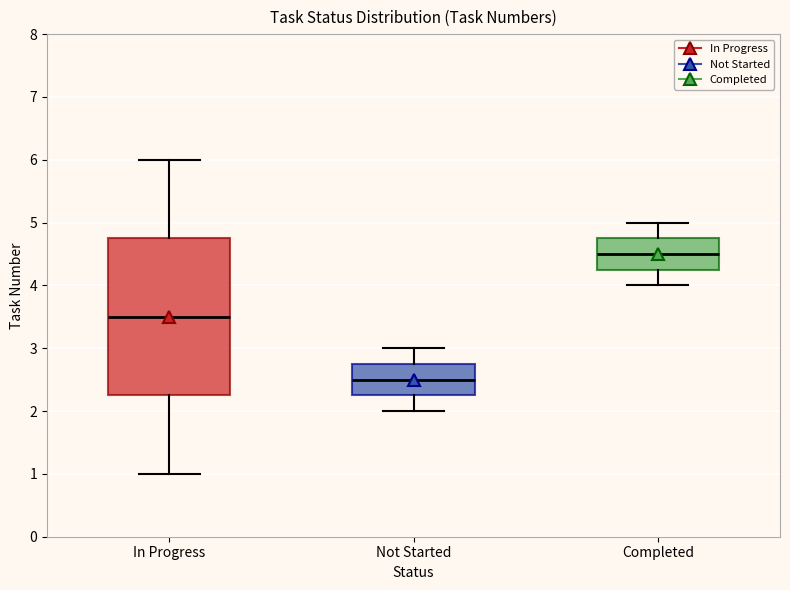

Reading left to right, transcribe this box plot: for each box, give where its median line is, the range the box spans, and where its two whiskers end, as read against the y-axis. The values are not printed on the chart, so give them approximately, as read against the axis.

In Progress: median 3.5, box 2.3 to 4.8, whiskers 1.0 to 6.0
Not Started: median 2.5, box 2.3 to 2.8, whiskers 2.0 to 3.0
Completed: median 4.5, box 4.3 to 4.8, whiskers 4.0 to 5.0